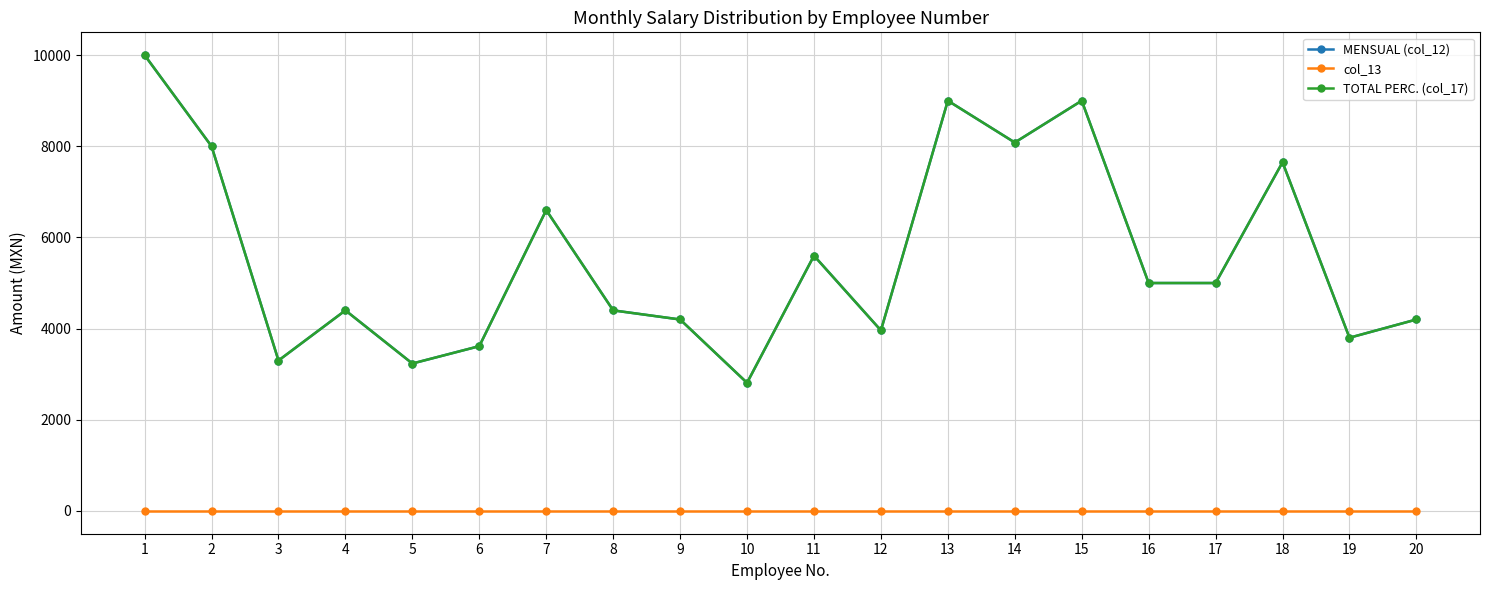

Which series changed the most between 1 and 2?

MENSUAL (col_12)